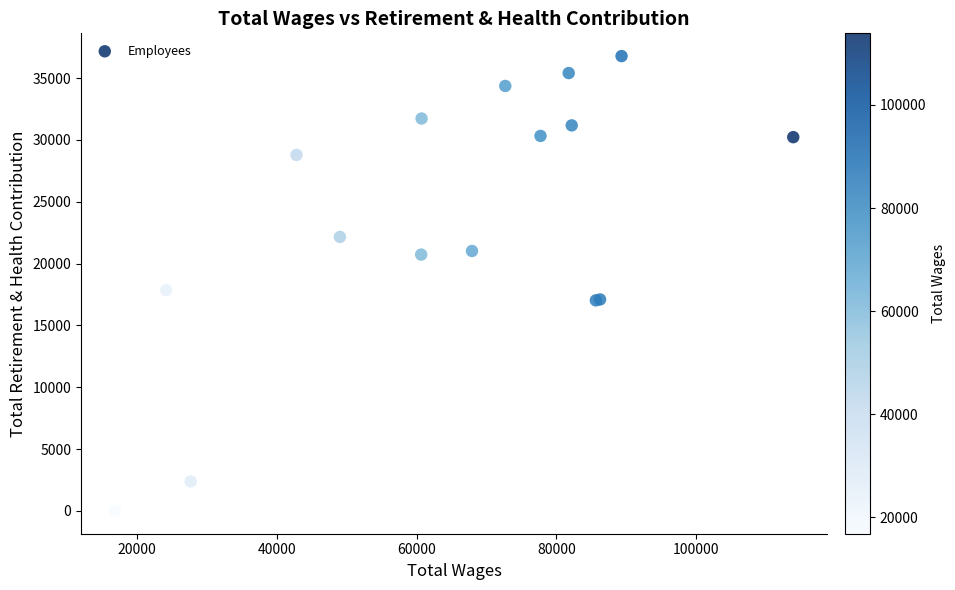

What Y value in the scatter plot is closest to 18390?

17856